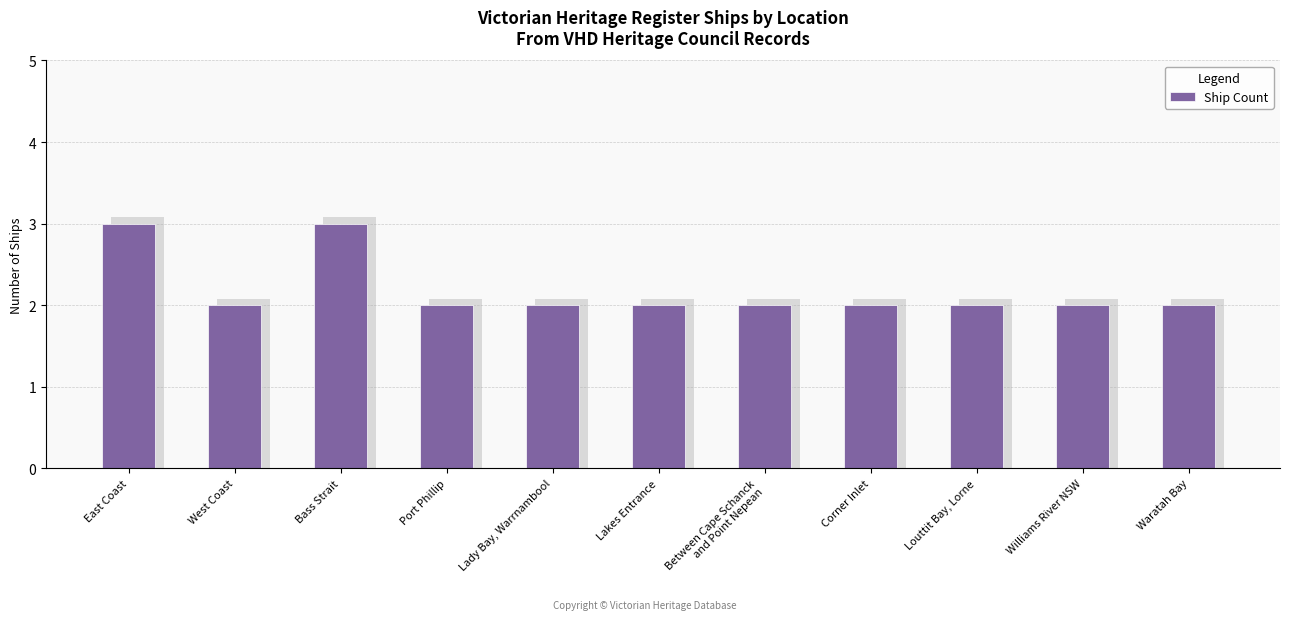

What is the greatest value displayed?

3